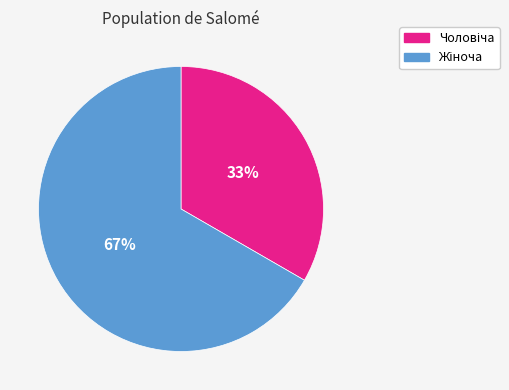

To the nearest percent, what is the average slice percentage?

50%